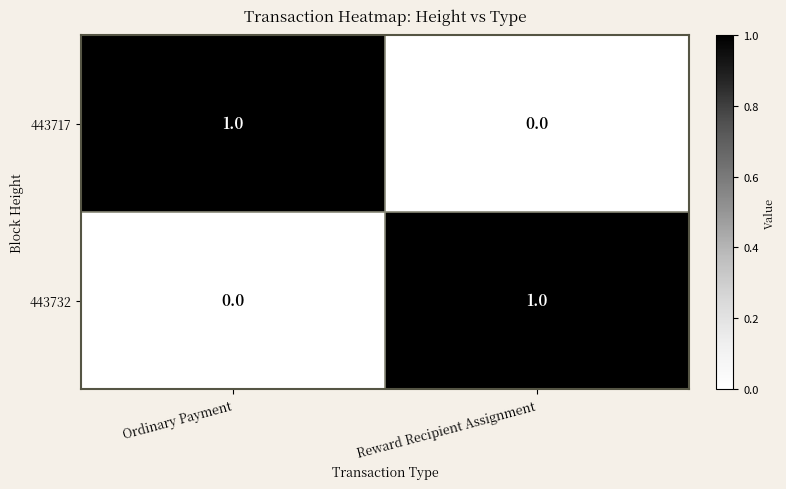

What is the total value across all series at Reward Recipient Assignment?

1